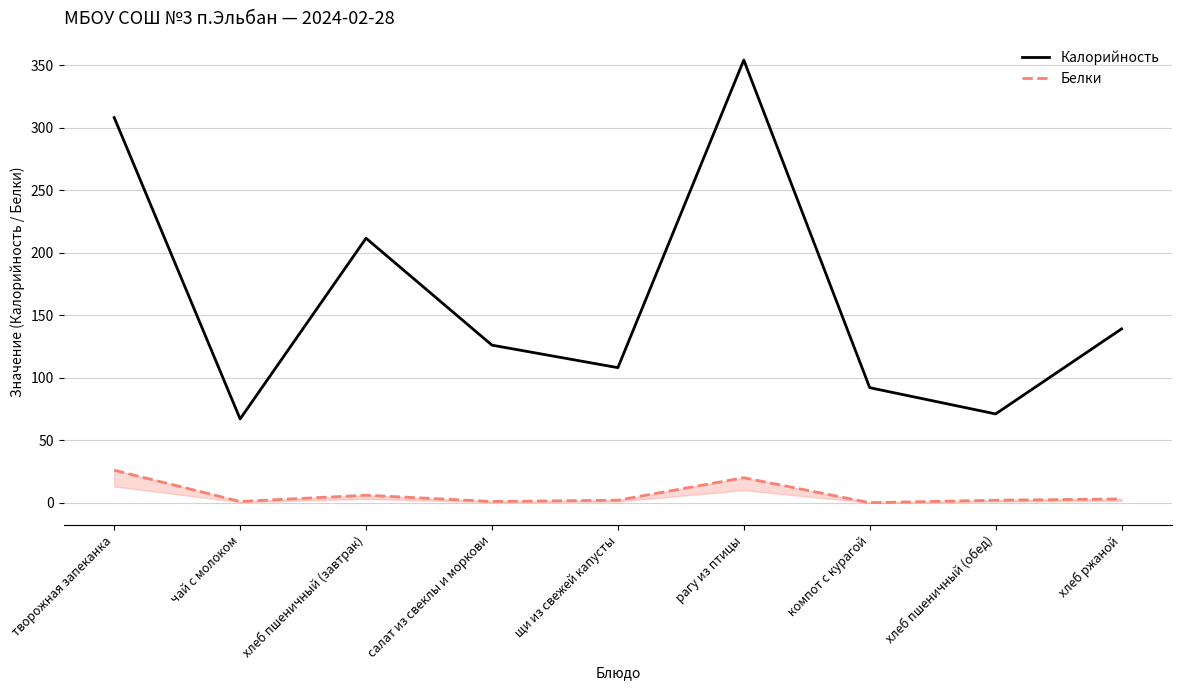

True or false: Калорийность has more than 1 interior local peaks.

True